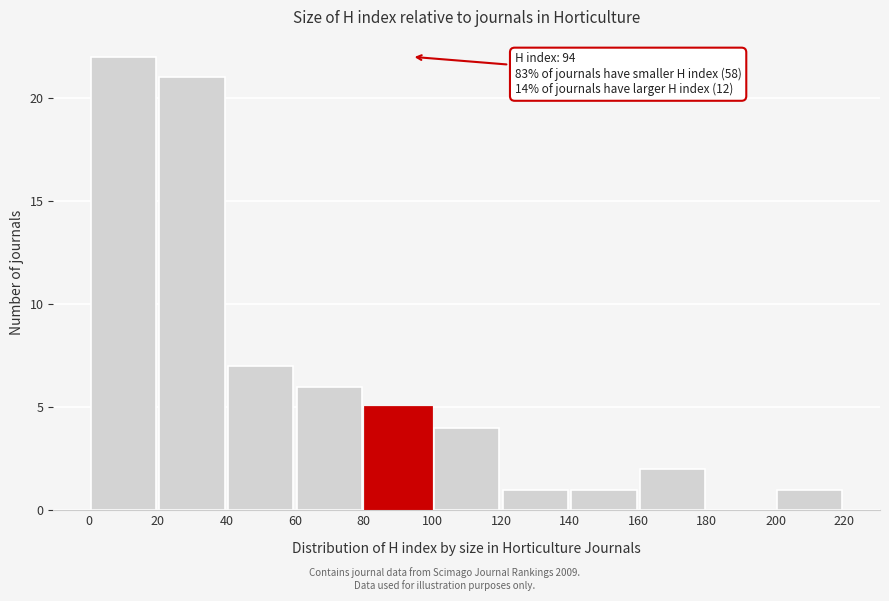

Which range on the x-axis has the tallest bar?

0 to 20